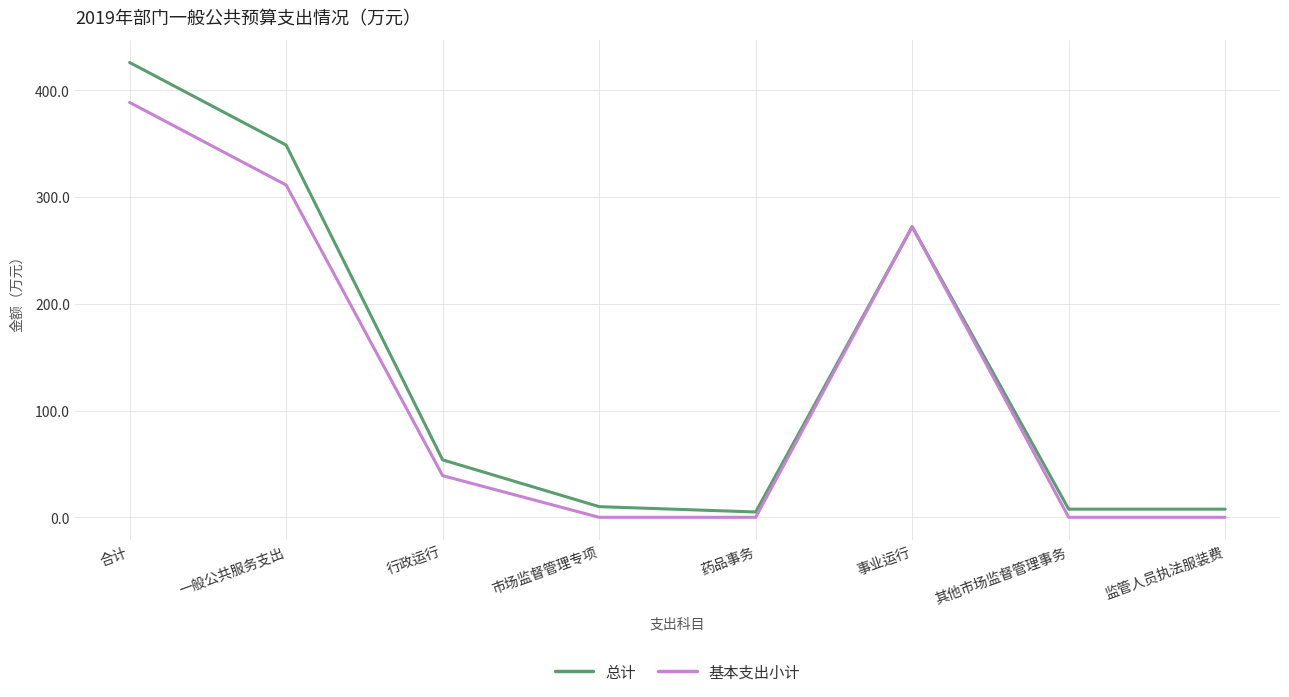

What is the highest value of the 总计 series?

426.1